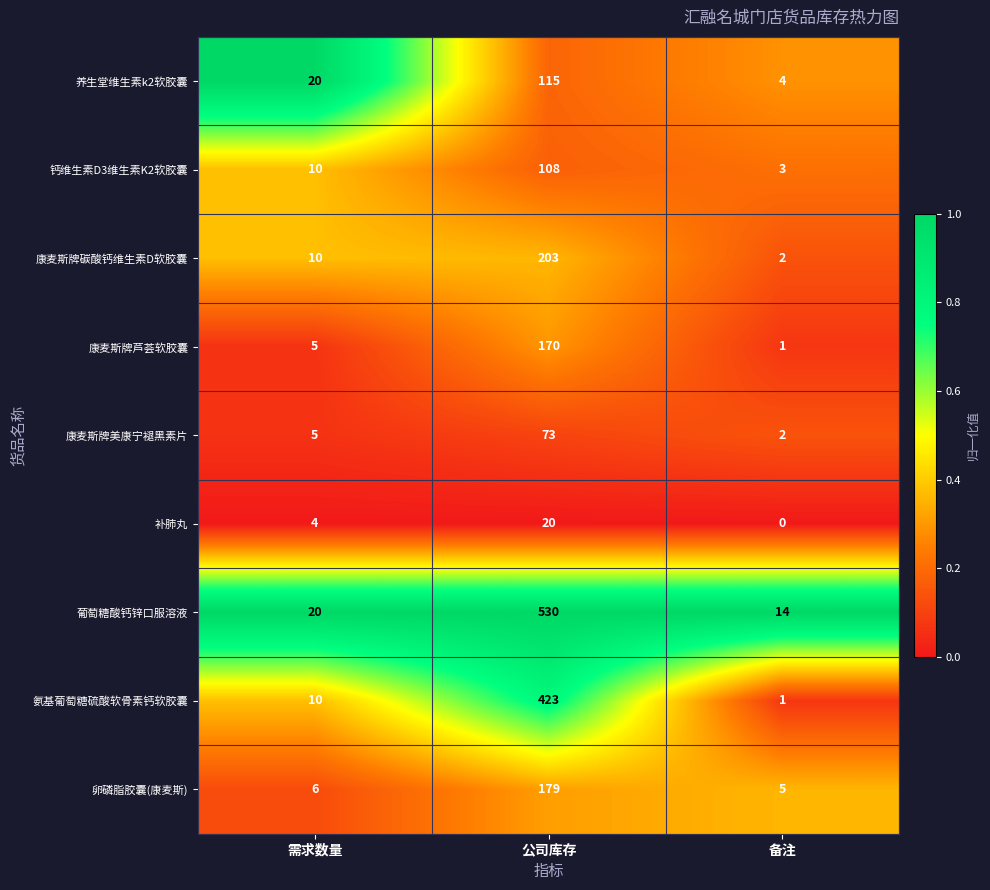

Between 需求数量 and 公司库存, which series saw the biggest shift?

葡萄糖酸钙锌口服溶液